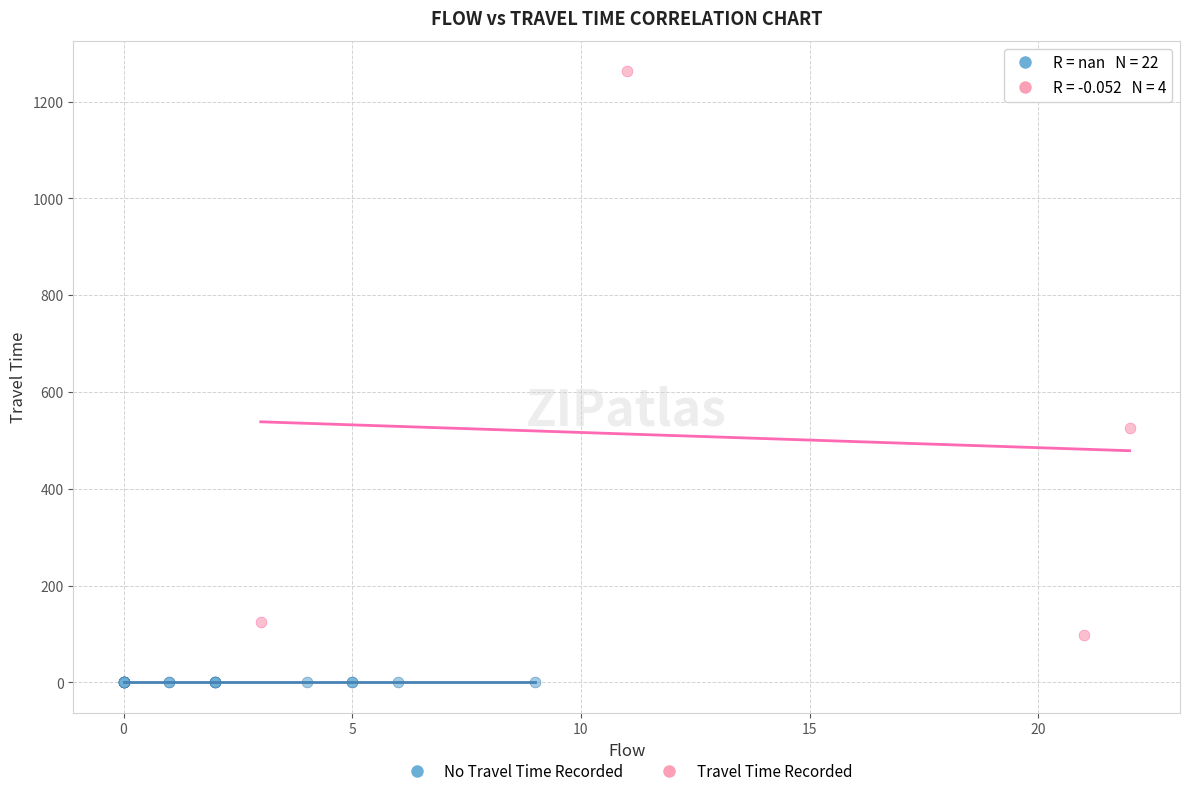

Which series contains the lowest Y value?

No Travel Time Recorded